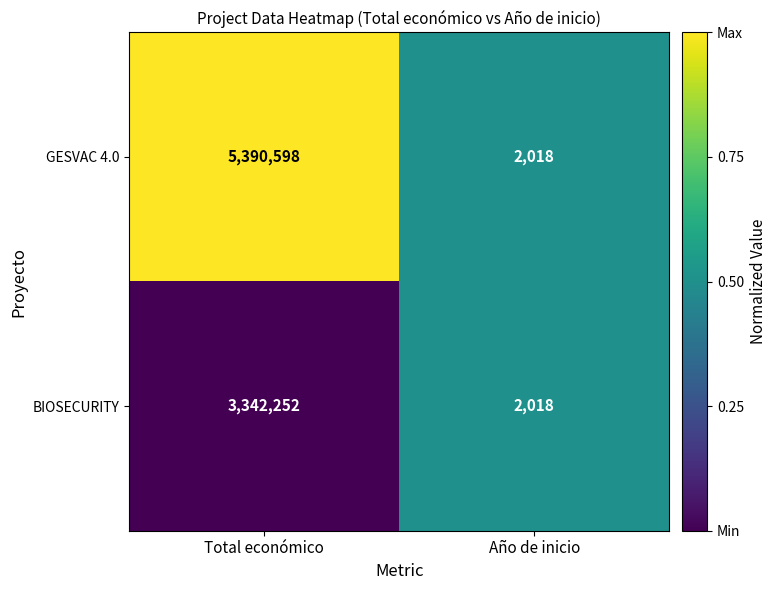

How many categories are shown in the chart?

2